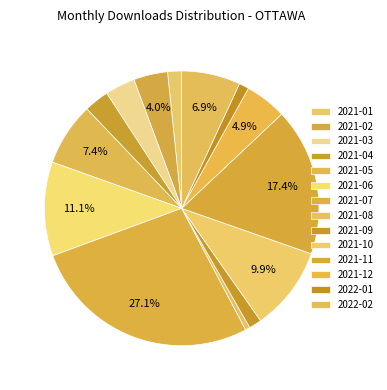

How many slices are in this pie chart?

14